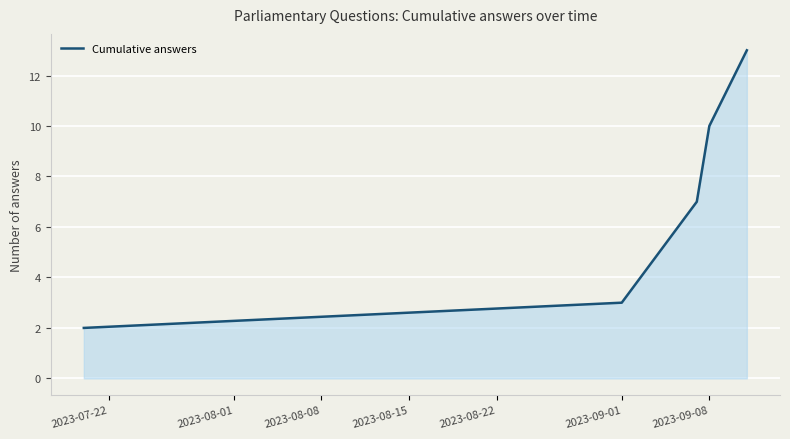

True or false: the data has more than 1 interior local peaks.

False